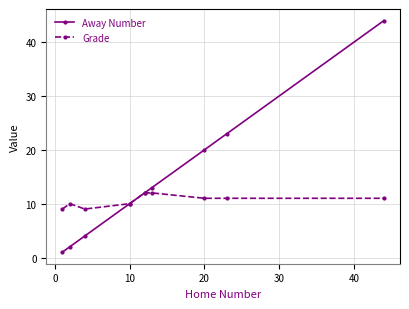

What is the highest value of the Grade series?

12